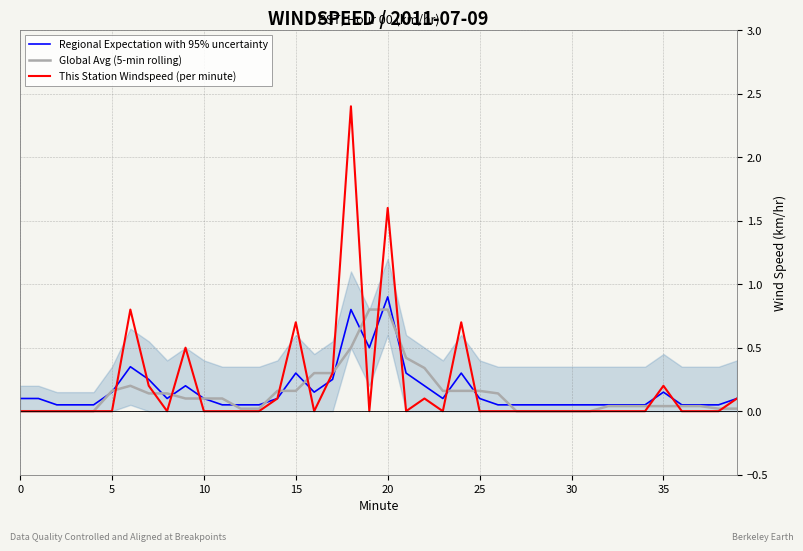

Which series has the largest range (max minus min)?

This Station Windspeed (per minute)